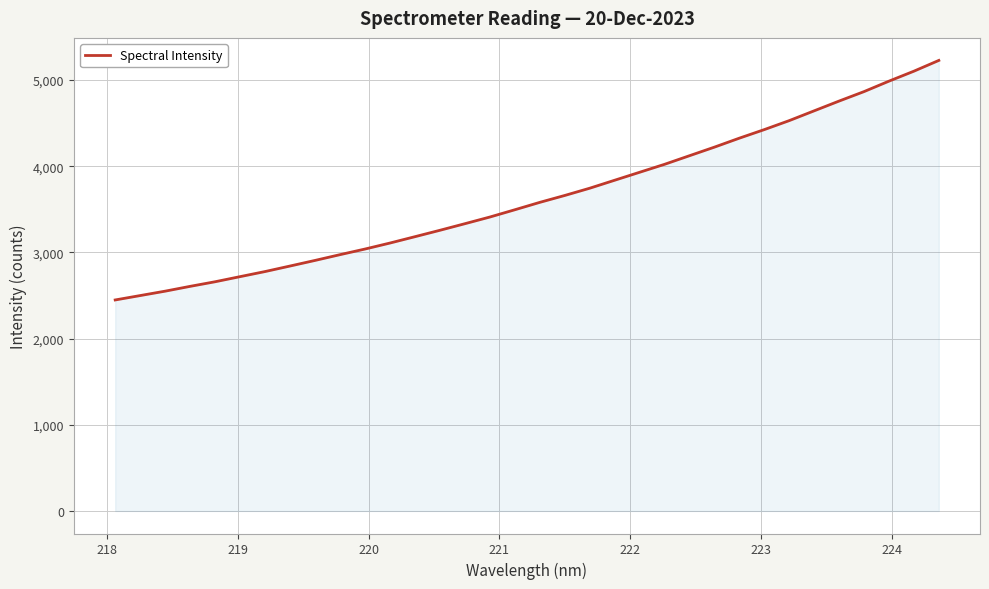

What is the greatest value displayed?

5228.9